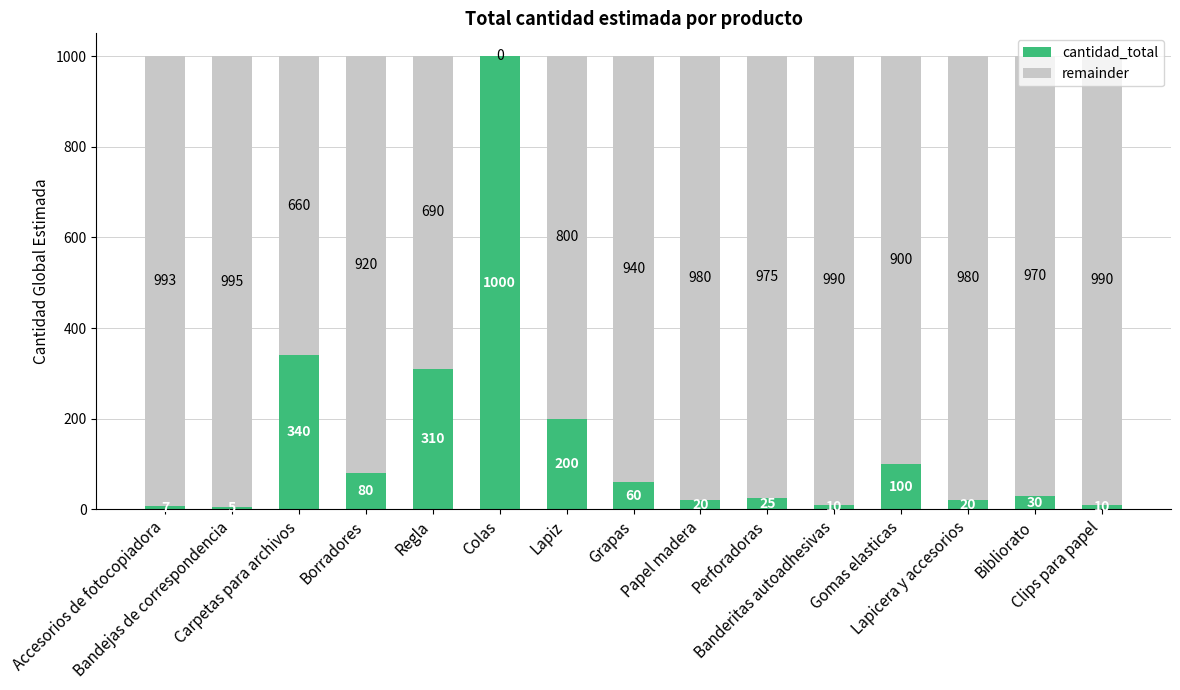

At which label is cantidad_total closest to 502?

Carpetas para archivos